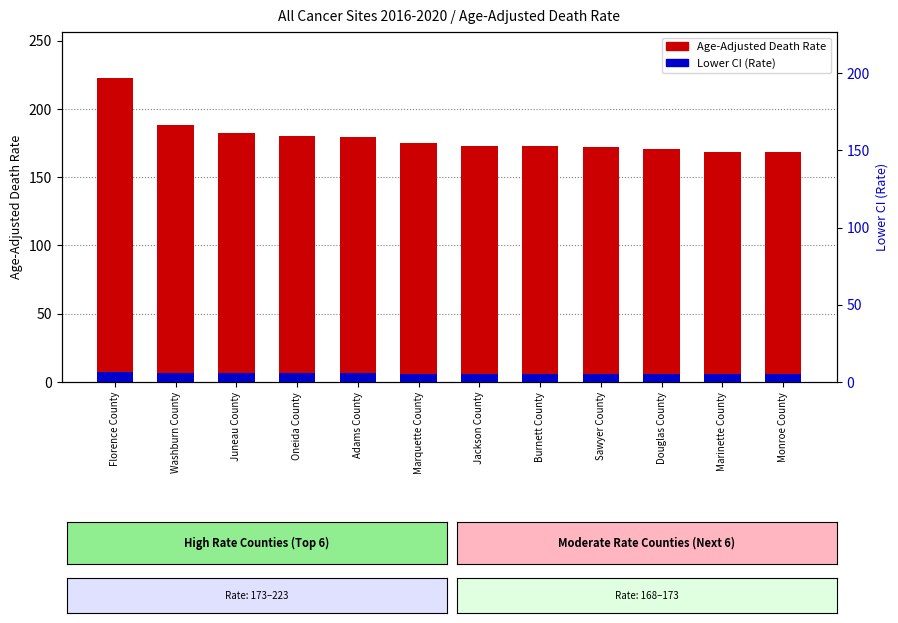

How many bars are there in total?

24